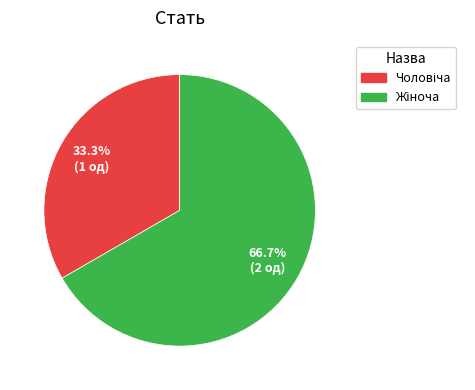

Is there a majority slice in this chart?

Yes